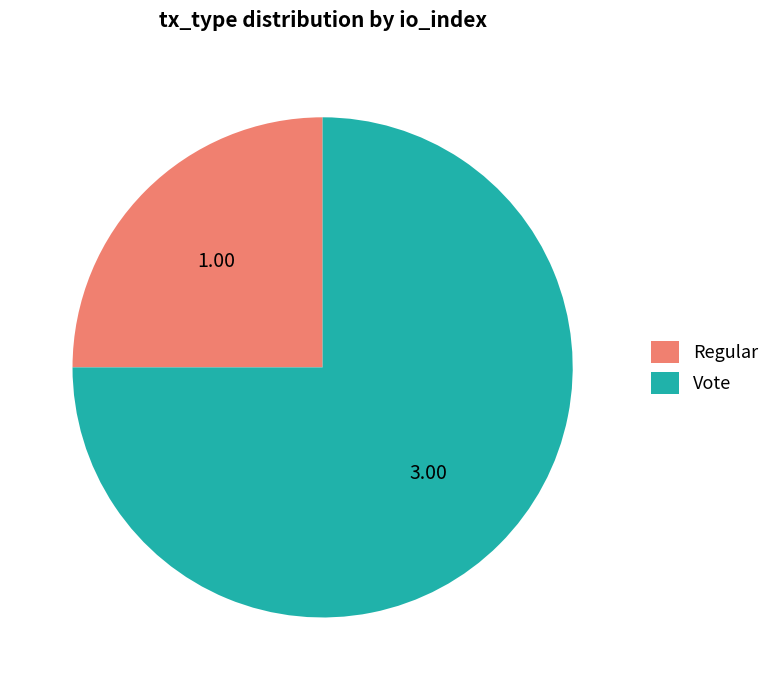

Which category has the smallest portion of the pie?

Regular